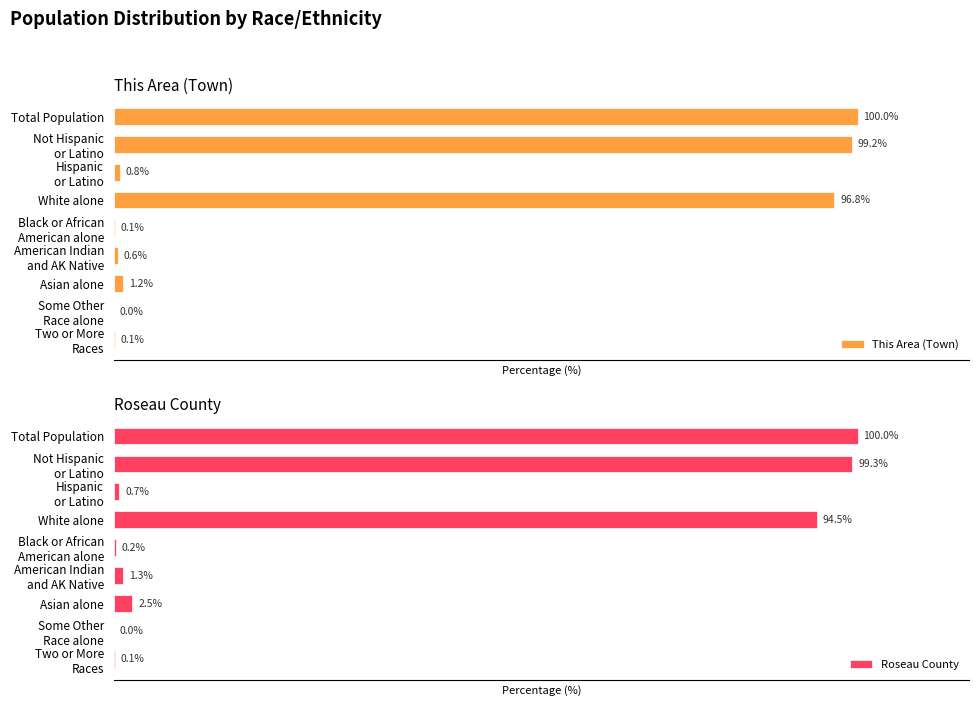

Which category has the highest value in the This Area (Town) series?

Total Population